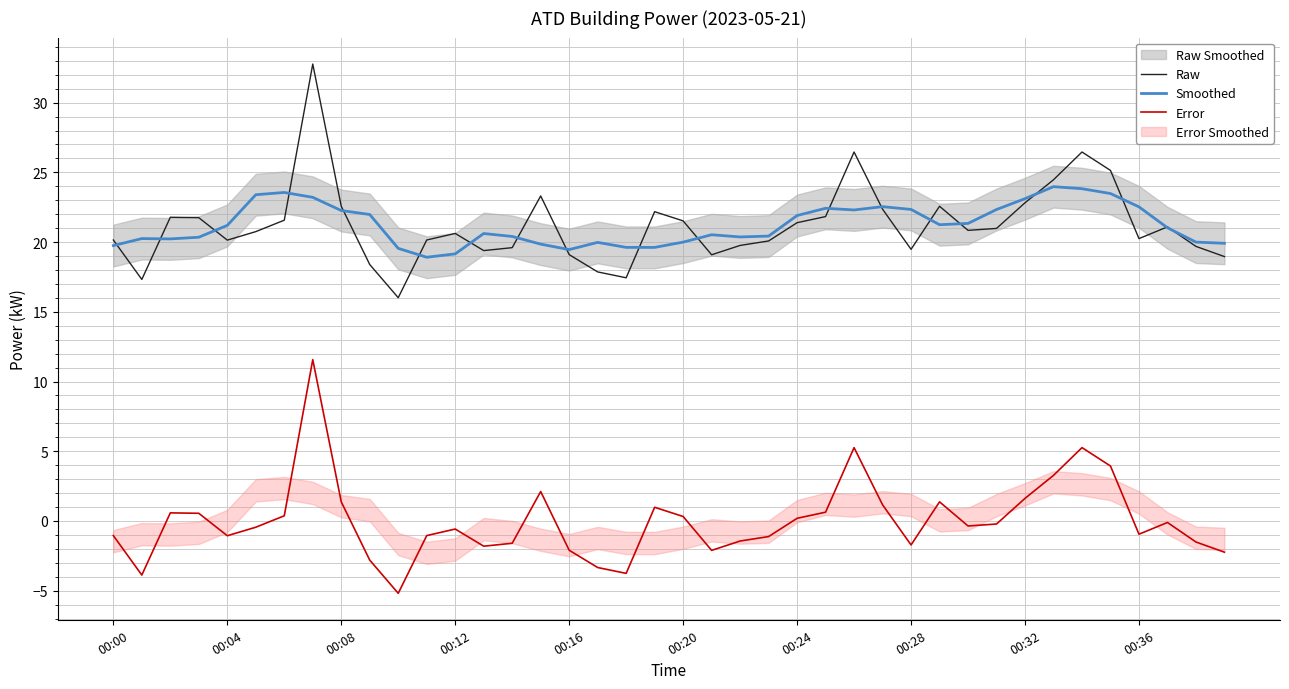

Is the value of Smoothed at 00:32 greater than the value of Error at 00:20?

Yes